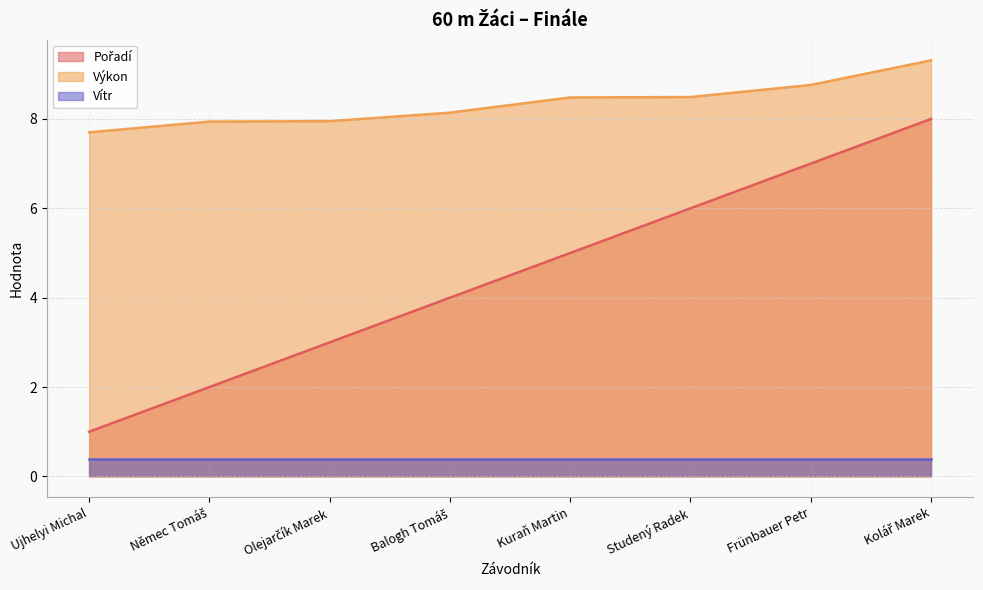

What is the difference between the maximum and minimum values in the Výkon series?

1.6